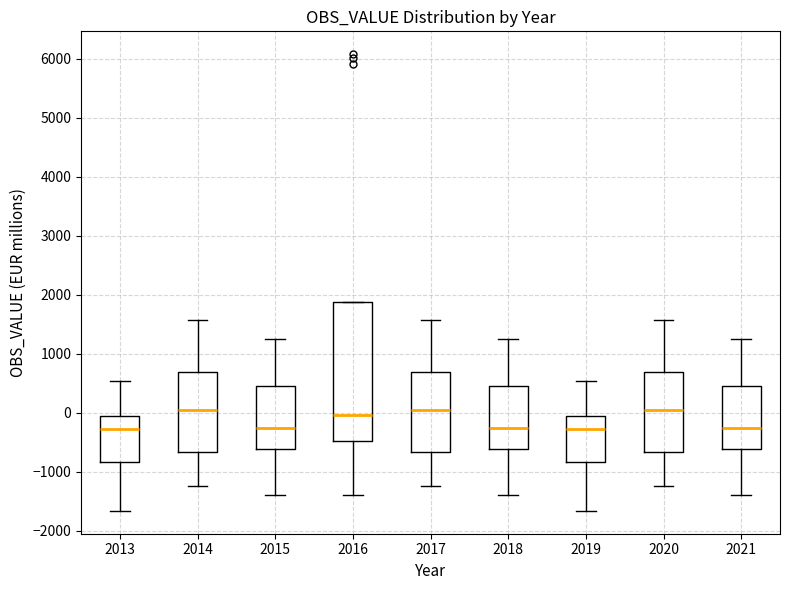

Where does the upper whisker of the box at x = 2019 end on the y-axis? The values are not printed on the chart, so give them approximately, as read against the axis.

500